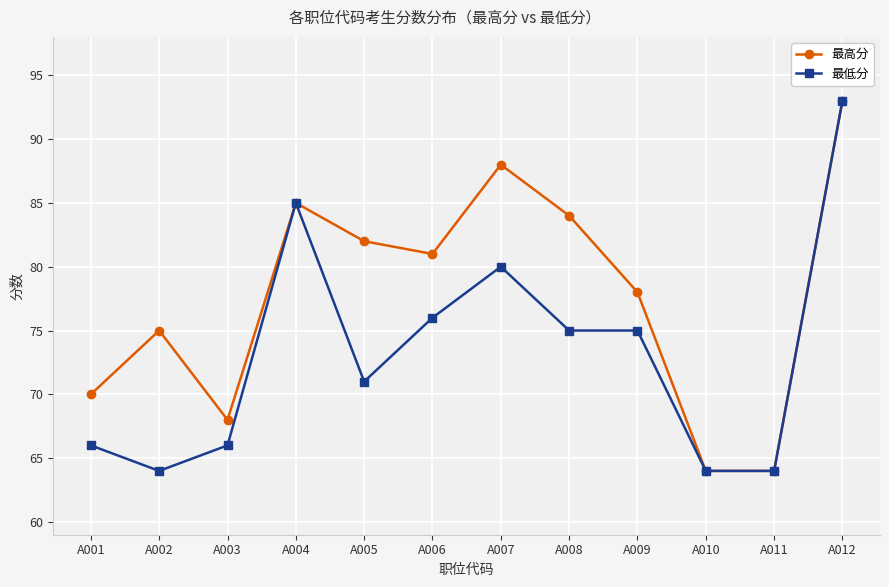

Which series has the largest total across all categories?

最高分